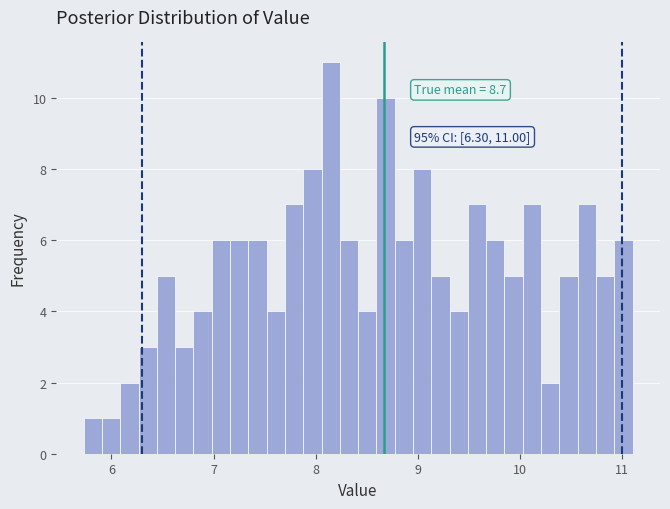

Around what value on the x-axis is the tallest bar? Give the approximate position of its centre, as read against the axis.

8.1